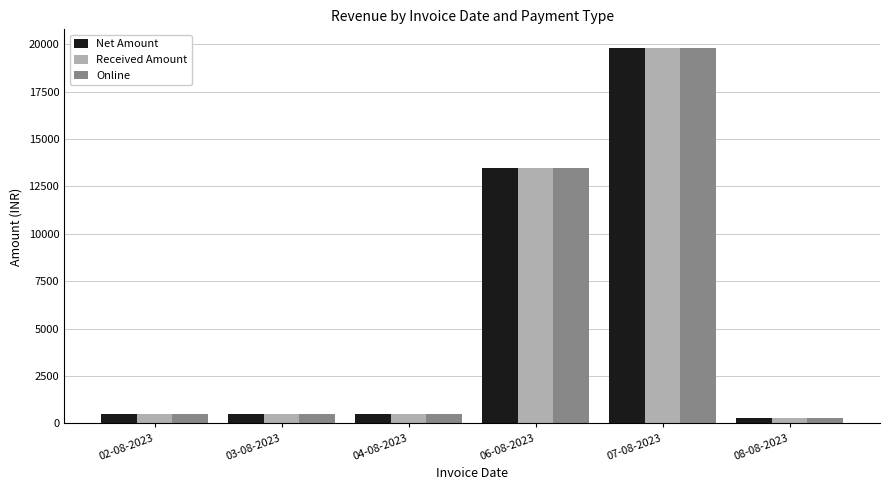

What is the highest value of the Online series?

19791